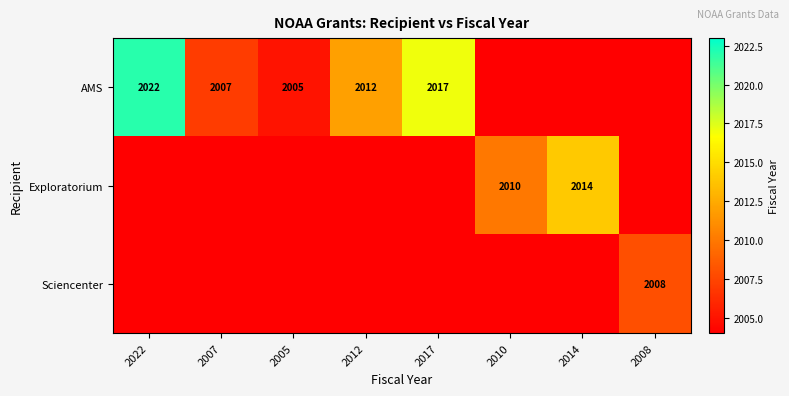

The value of AMS at 2005 is 2005. True or false?

True